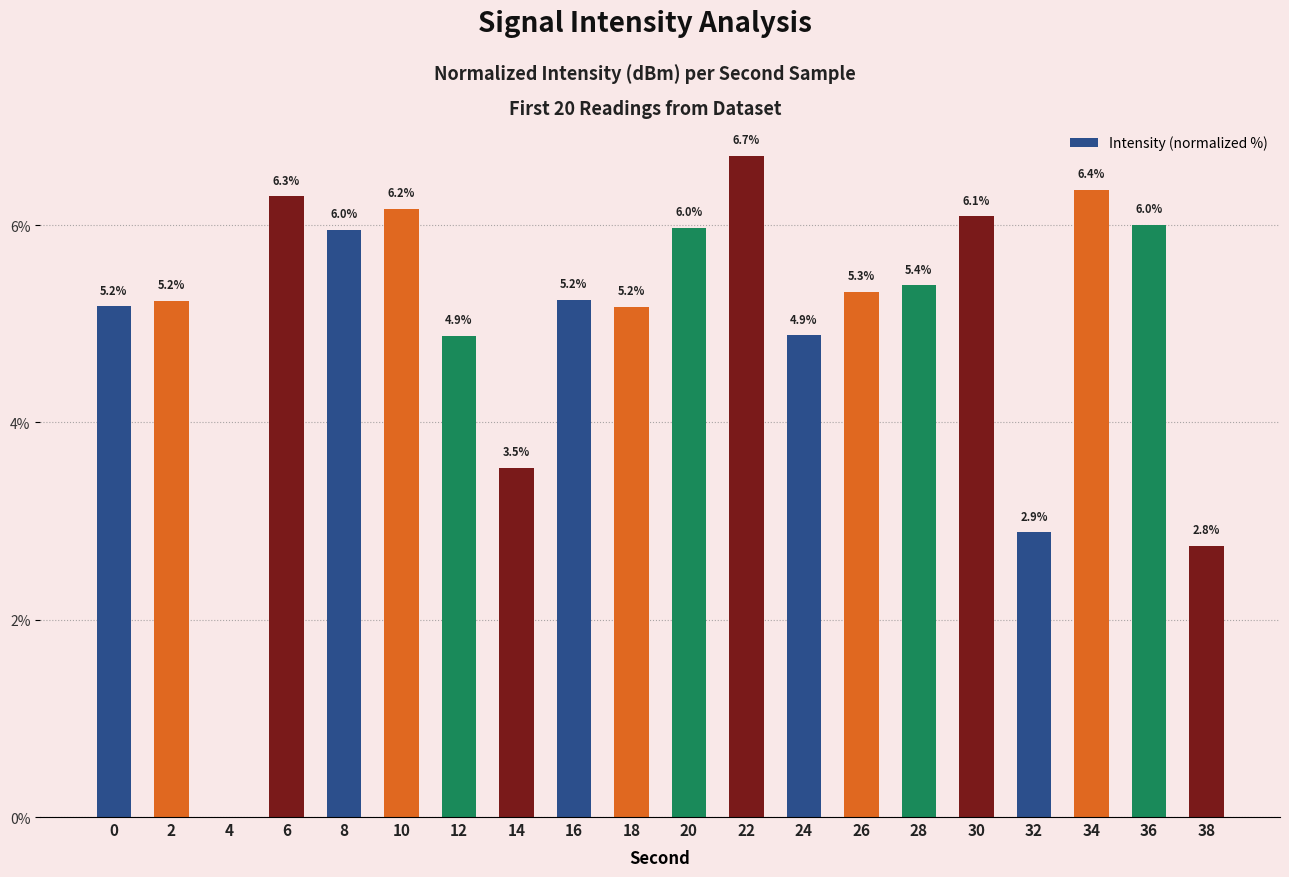

Which has a higher value, 36 or 26?

36